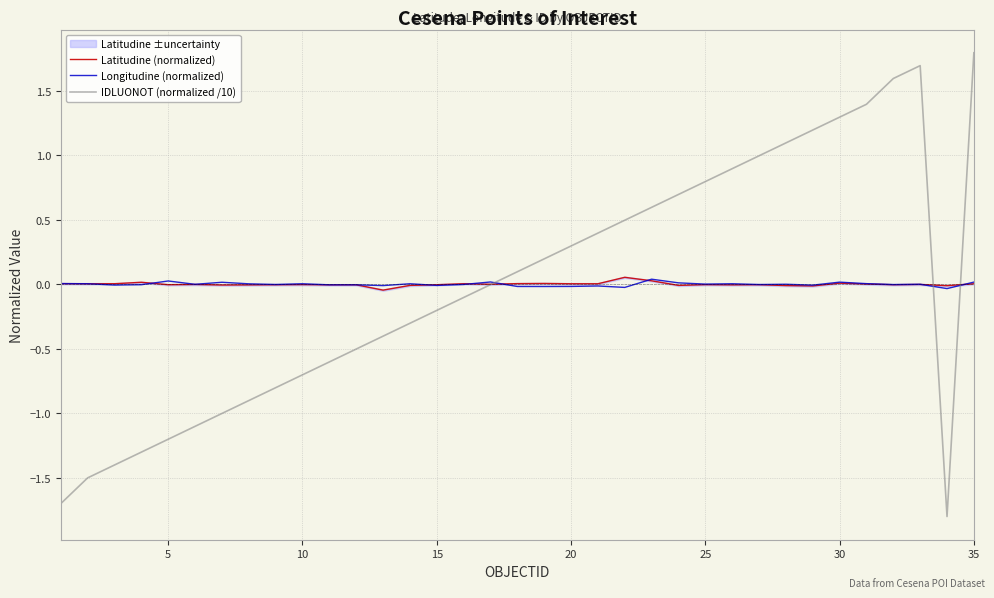

True or false: IDLUONOT (normalized /10) has a value of -0.2 at 15.

True